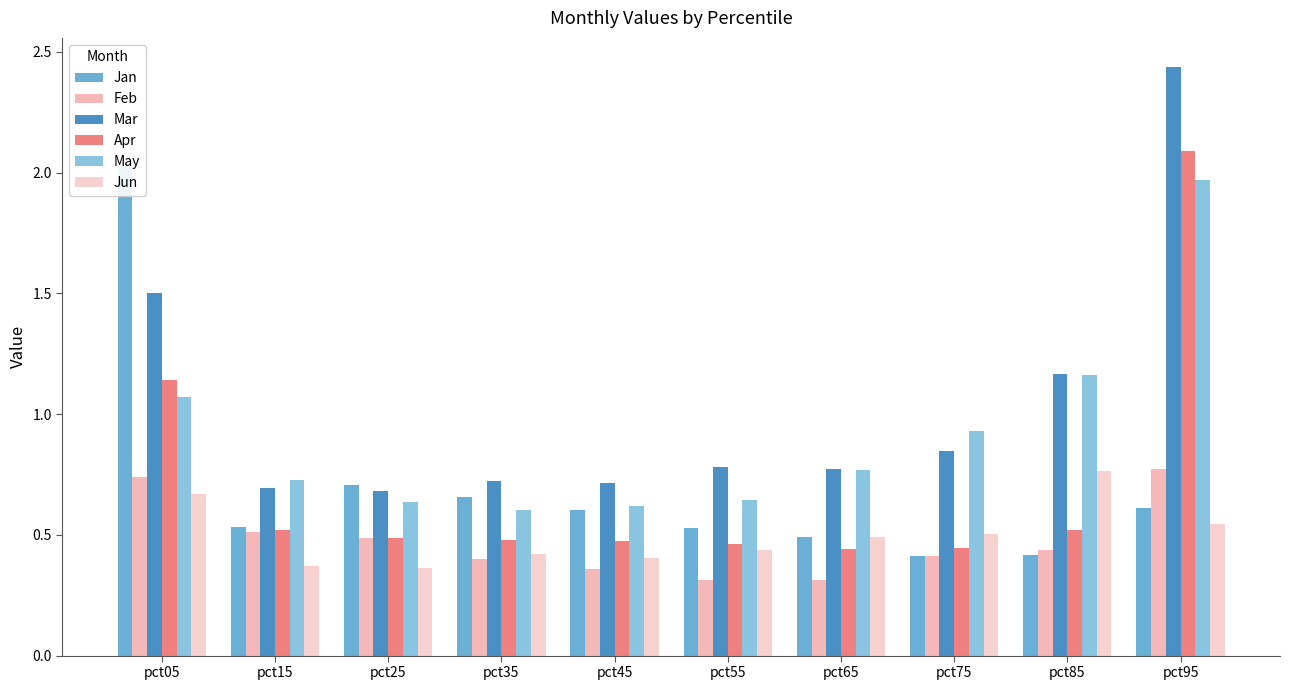

At which category does the chart reach its peak across all series?

pct95